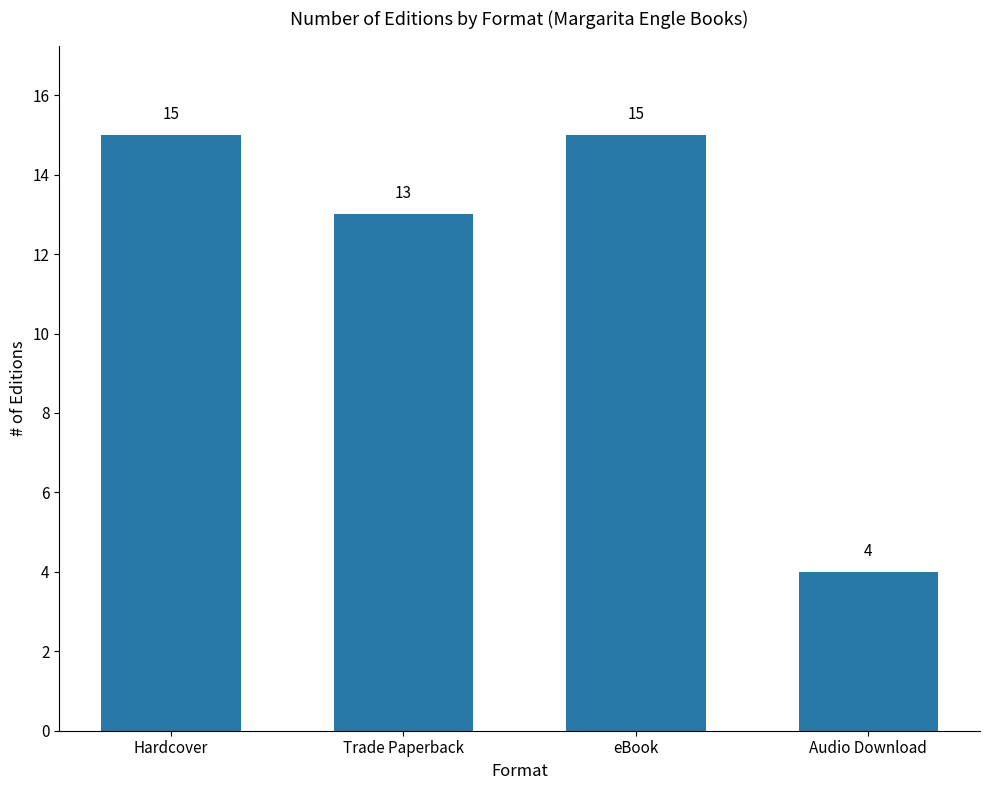

How many bars are there in total?

4